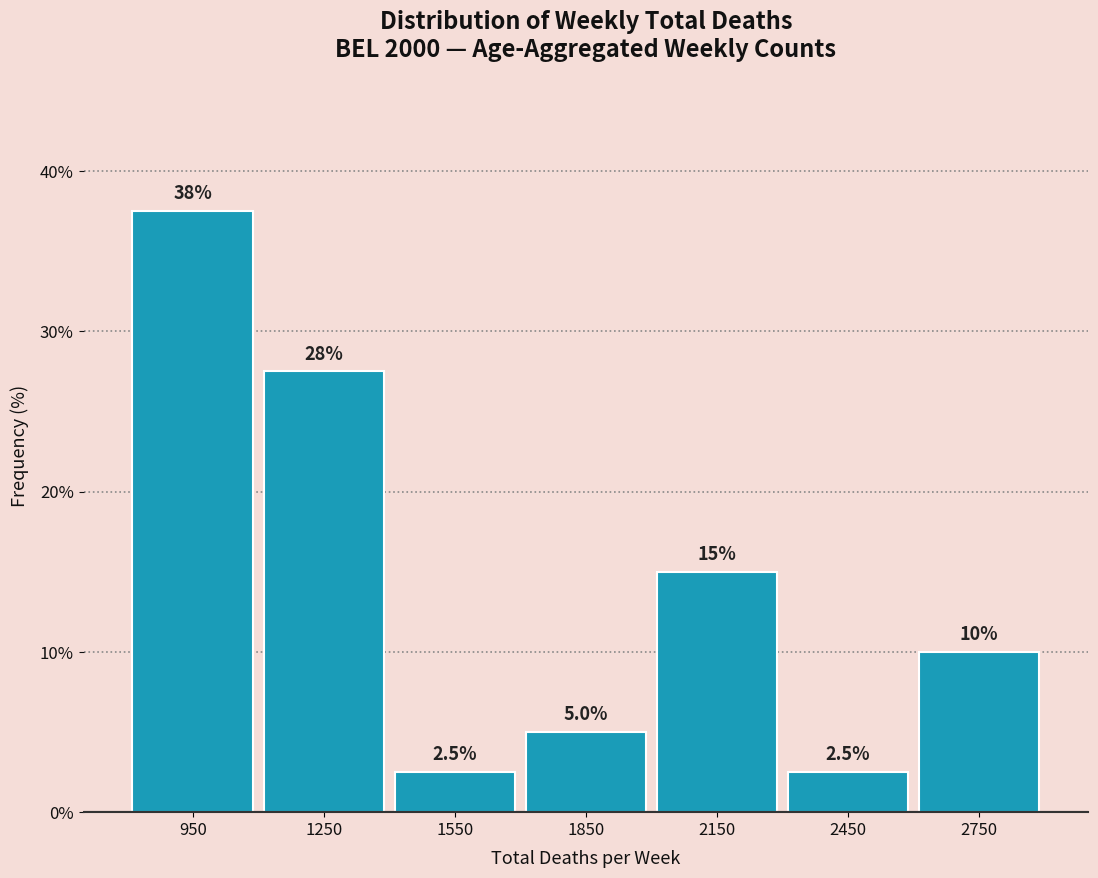

Which range on the x-axis has the tallest bar?

800 to 1100